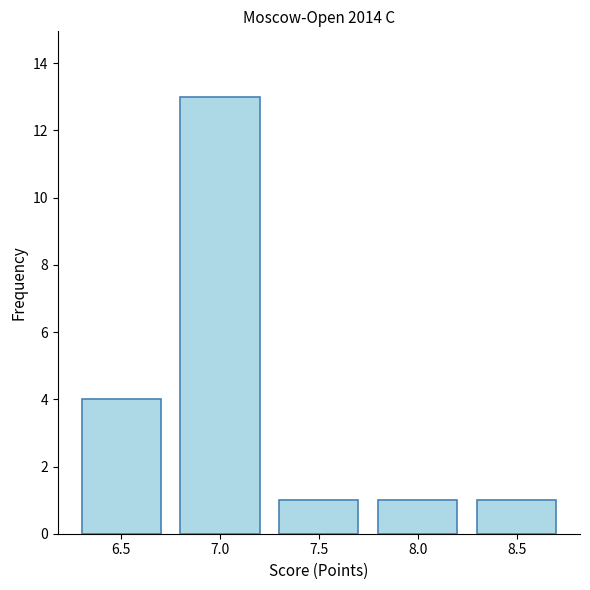

What is the difference between the maximum and second lowest values?

12